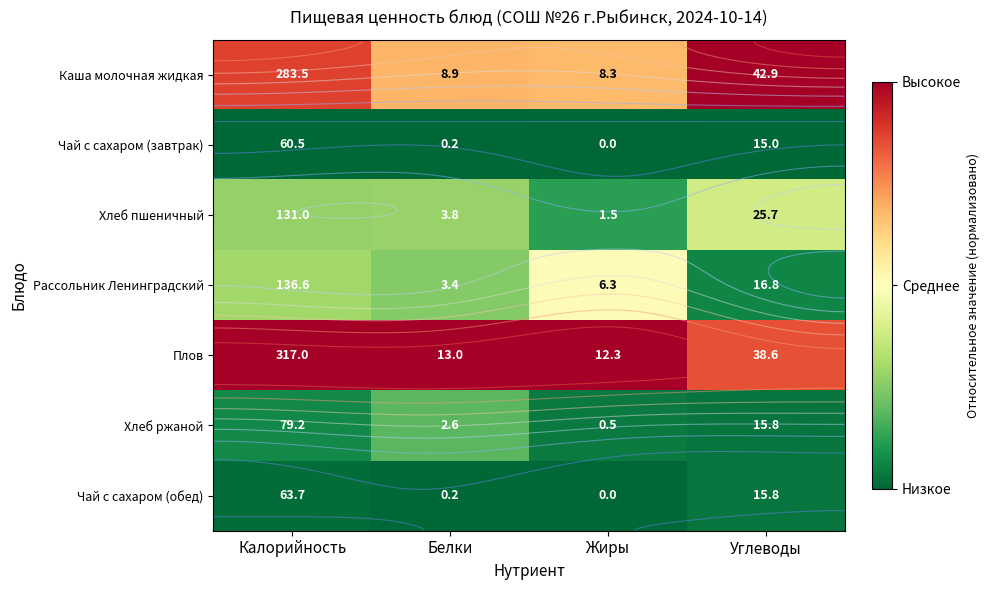

At which category is the sum across all series the highest?

Калорийность